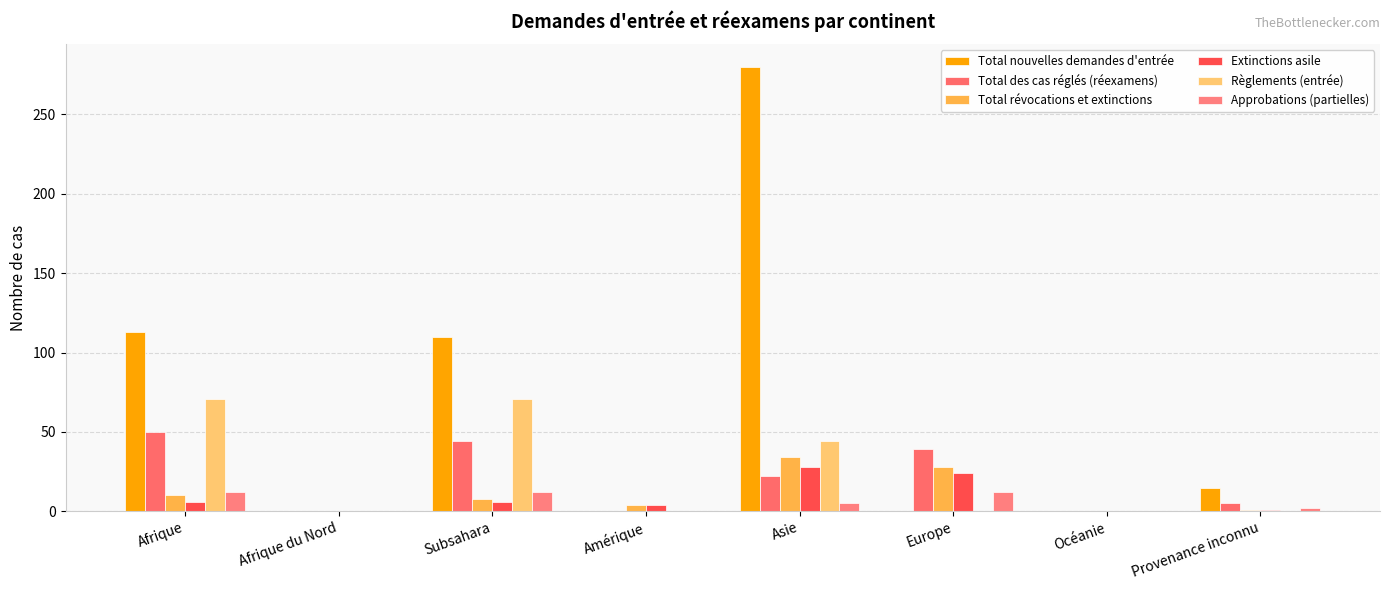

What is the highest value of the Approbations (partielles) series?

12